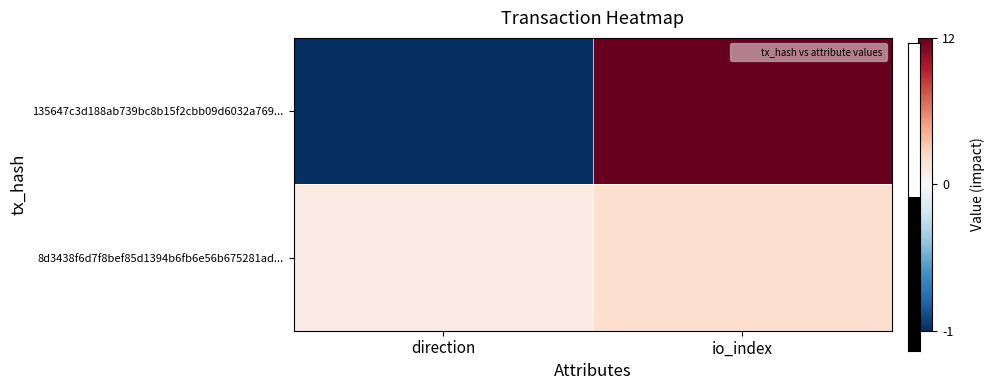

At which category does the chart reach its peak across all series?

io_index